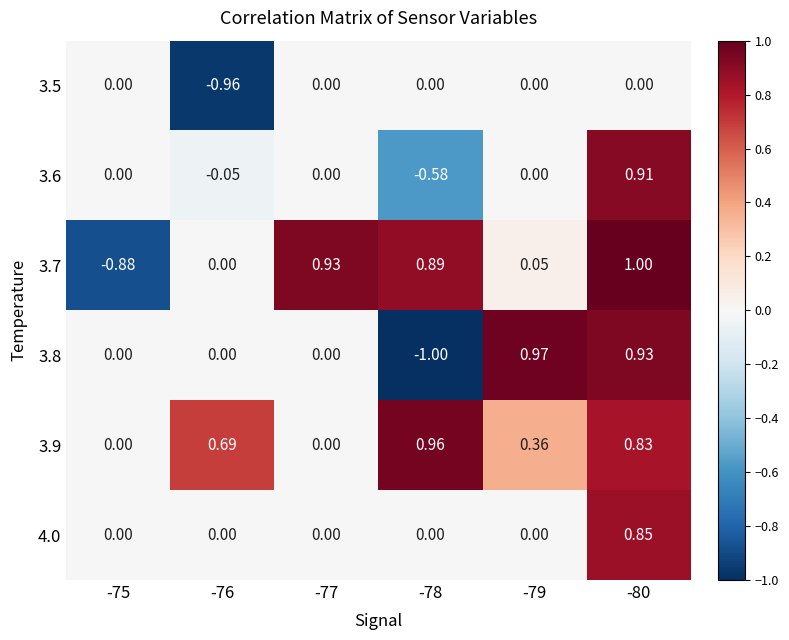

How many series are shown in this chart?

6